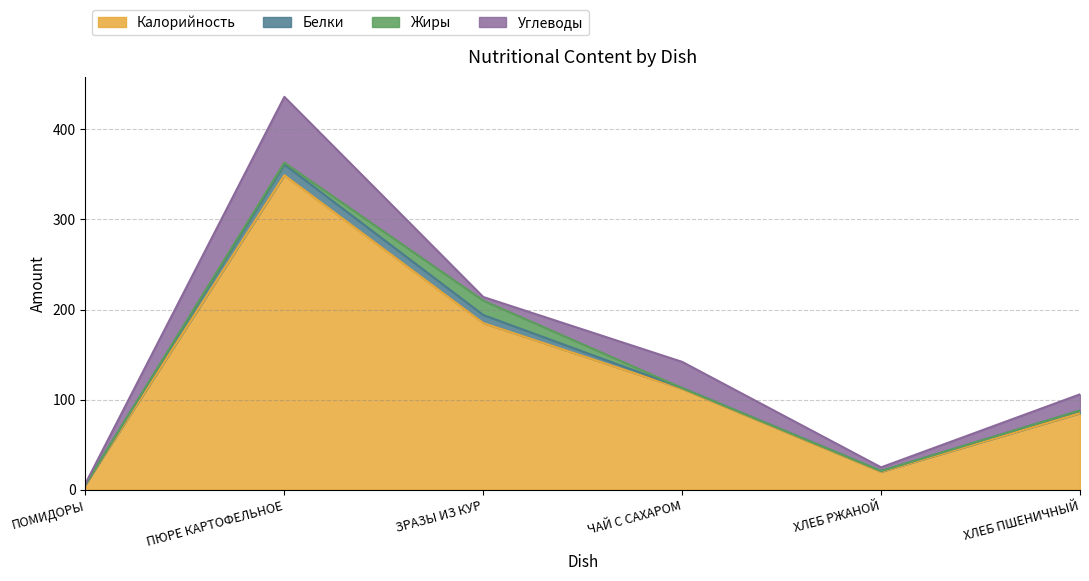

How many values in the Калорийность series are below 112?

3